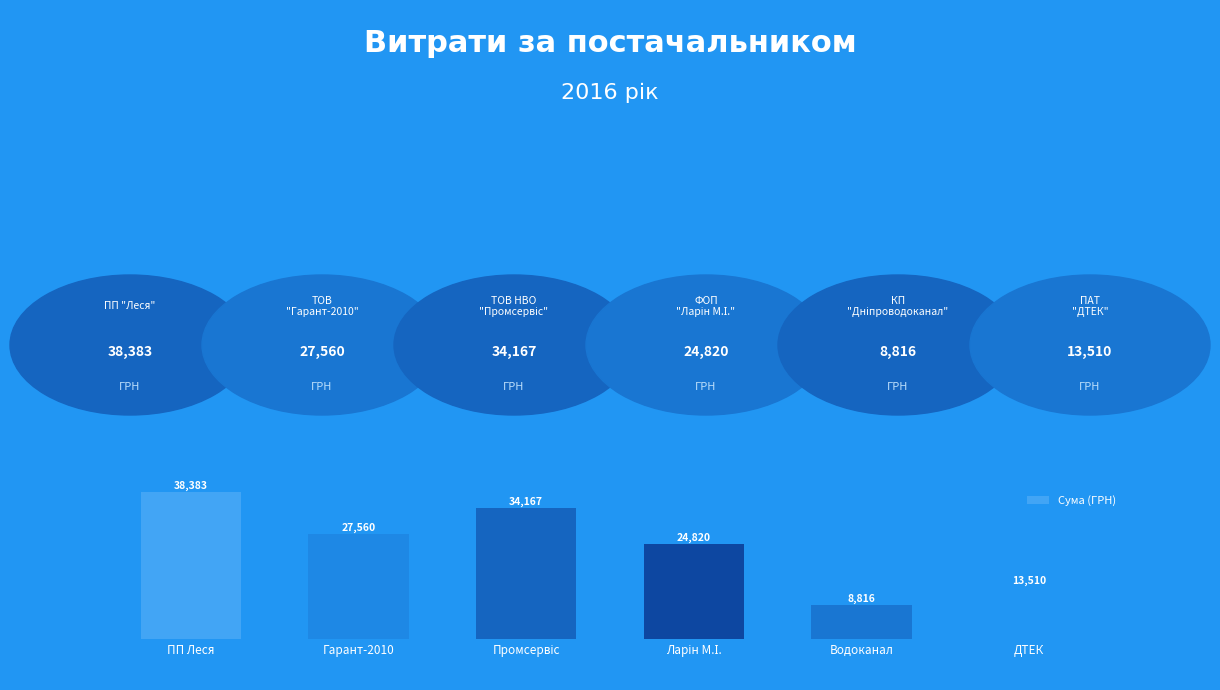

Where does the data first go above 27559?

ПП Леся